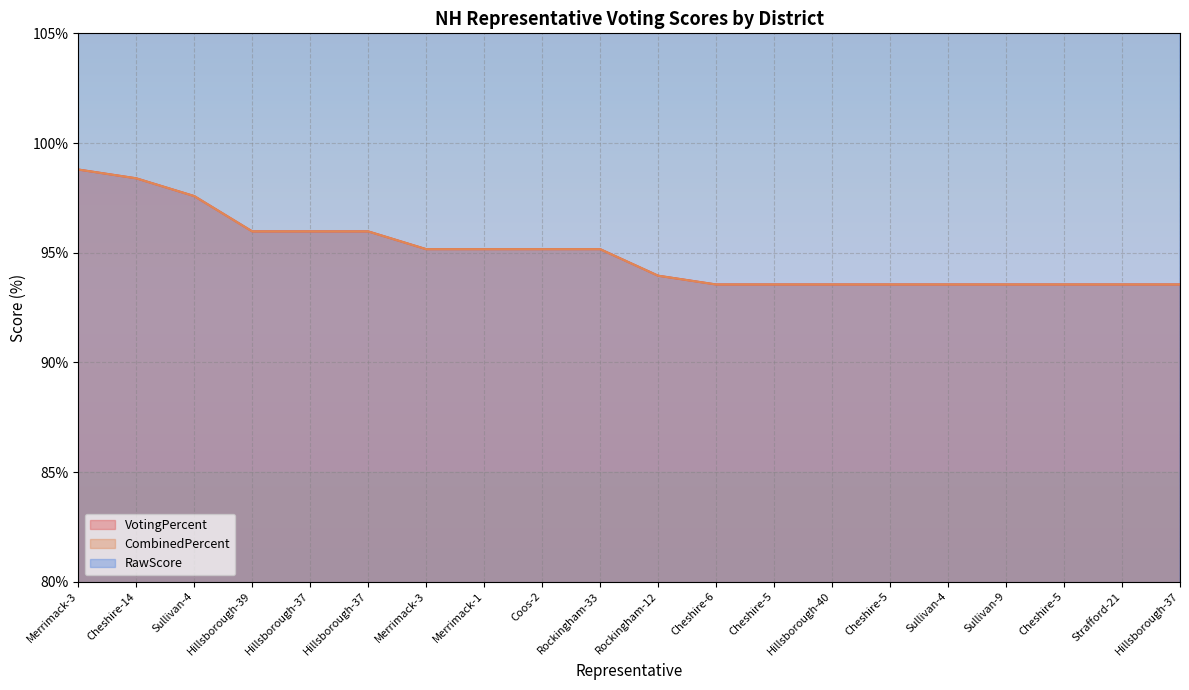

The VotingPercent series shows 93.5 at Cheshire-5. True or false?

True